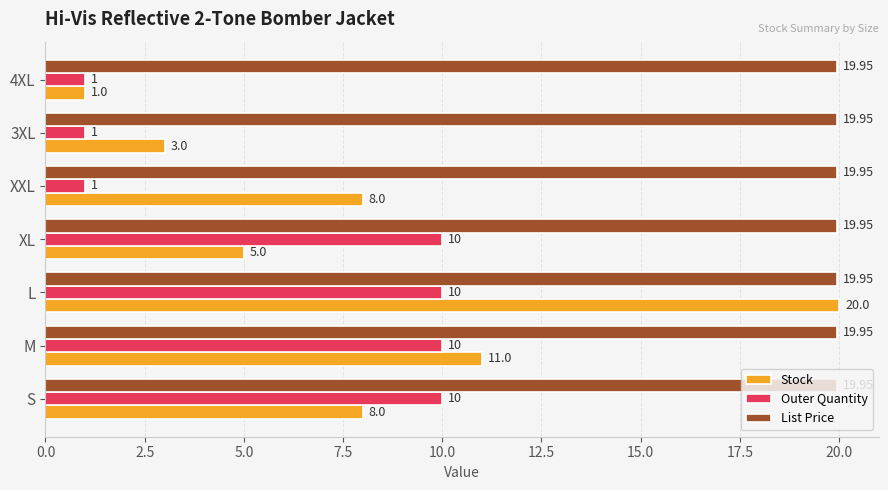

At L, list the series in order from smallest to largest.

Outer Quantity, List Price, Stock